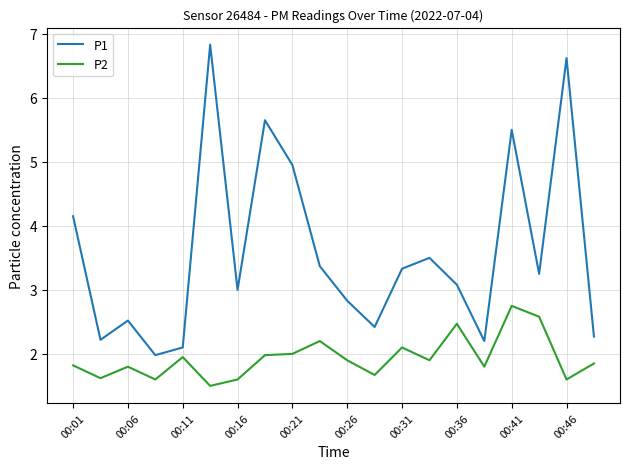

How many lines are shown in the chart?

2